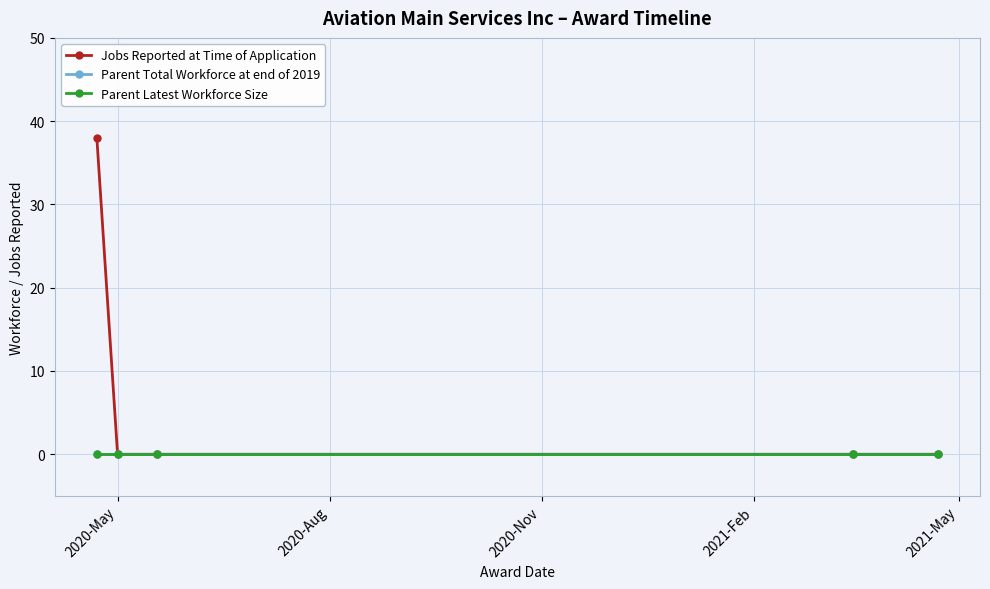

How many lines are shown in the chart?

3